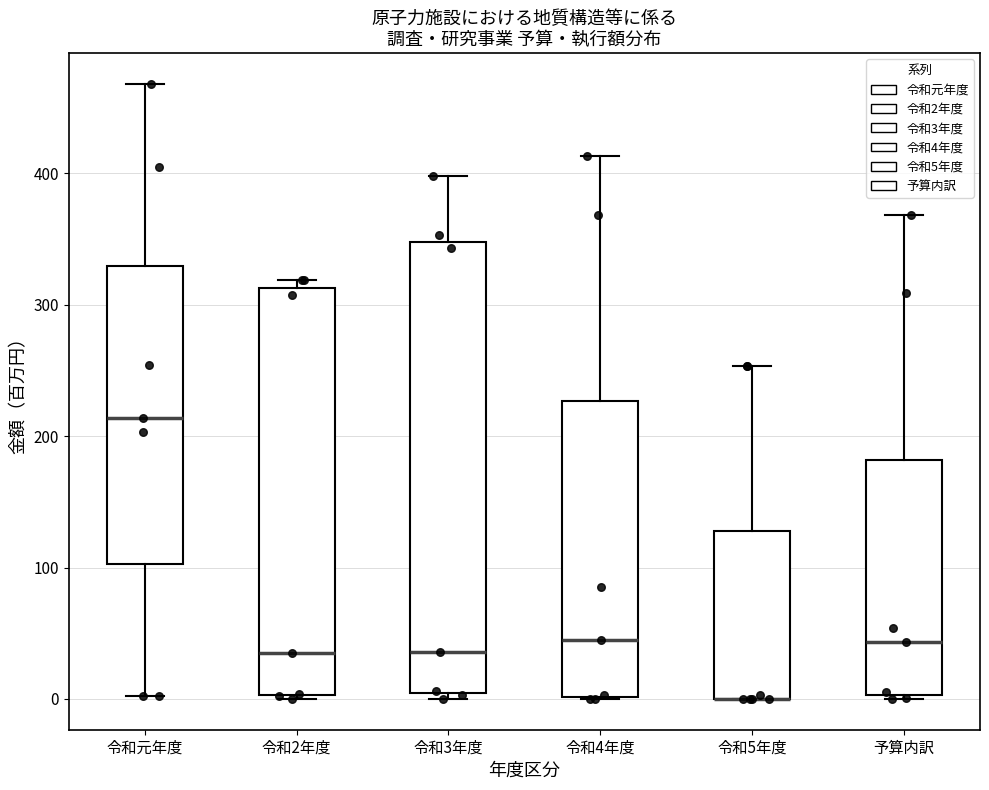

Reading left to right, transcribe this box plot: for each box, give where its median line is, the range the box spans, and where its two whiskers end, as read against the y-axis. The values are not printed on the chart, so give them approximately, as read against the axis.

令和元年度: median 210, box 100 to 330, whiskers 0 to 470
令和2年度: median 40, box 0 to 310, whiskers 0 to 320
令和3年度: median 40, box 0 to 350, whiskers 0 (just below the box's lower edge) to 400
令和4年度: median 50, box 0 to 230, whiskers 0 to 410
令和5年度: median 0 (drawn on the box's lower edge), box 0 to 130, whiskers 0 to 250
予算内訳: median 40, box 0 to 180, whiskers 0 to 370